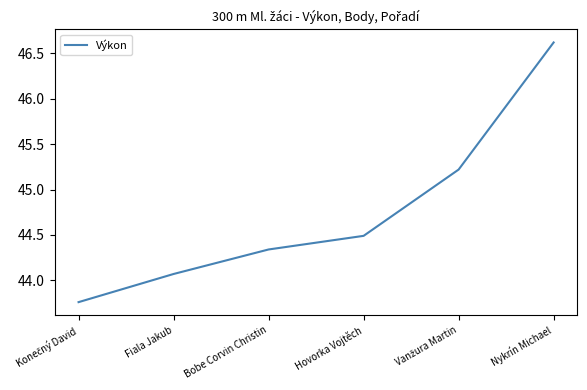

Between Hovorka Vojtěch and Nykrín Michael, which is larger?

Nykrín Michael